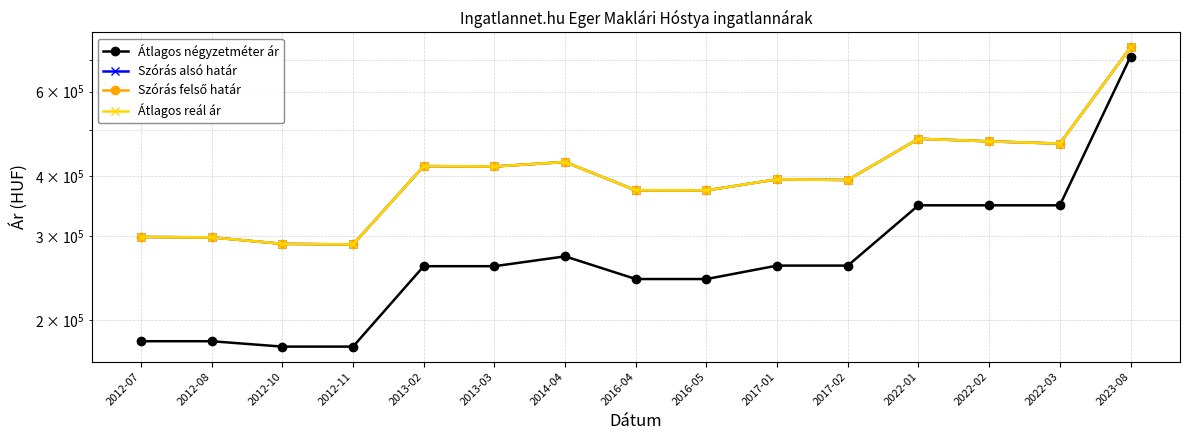

Where does the Átlagos reál ár series first go above 393635?

2013-02